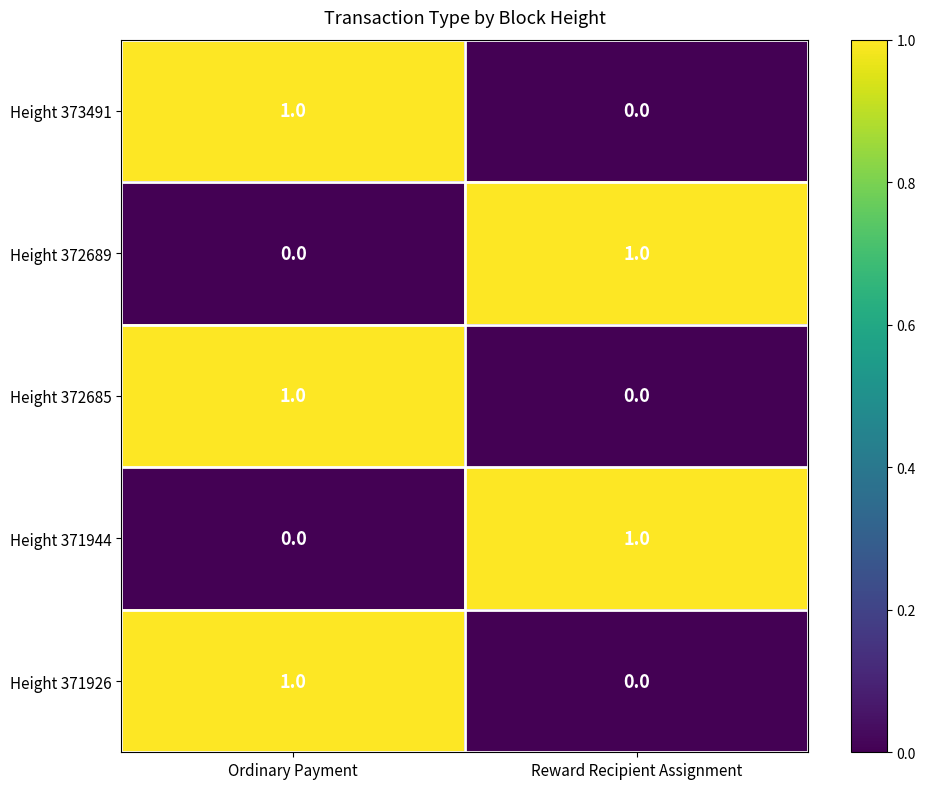

At which label is Height 371926 closest to 0?

Reward Recipient Assignment